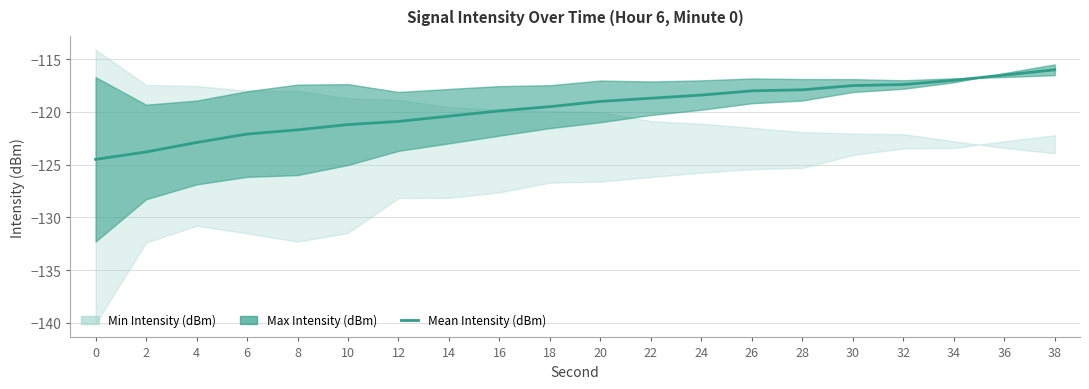

What is the smallest value displayed?

-124.5